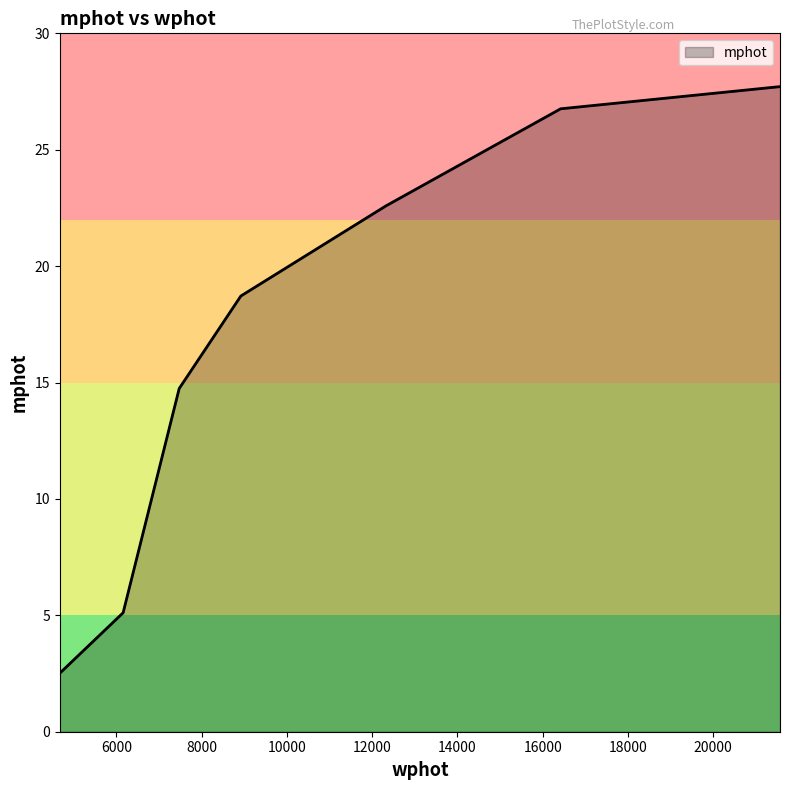

What is the average value?

16.9